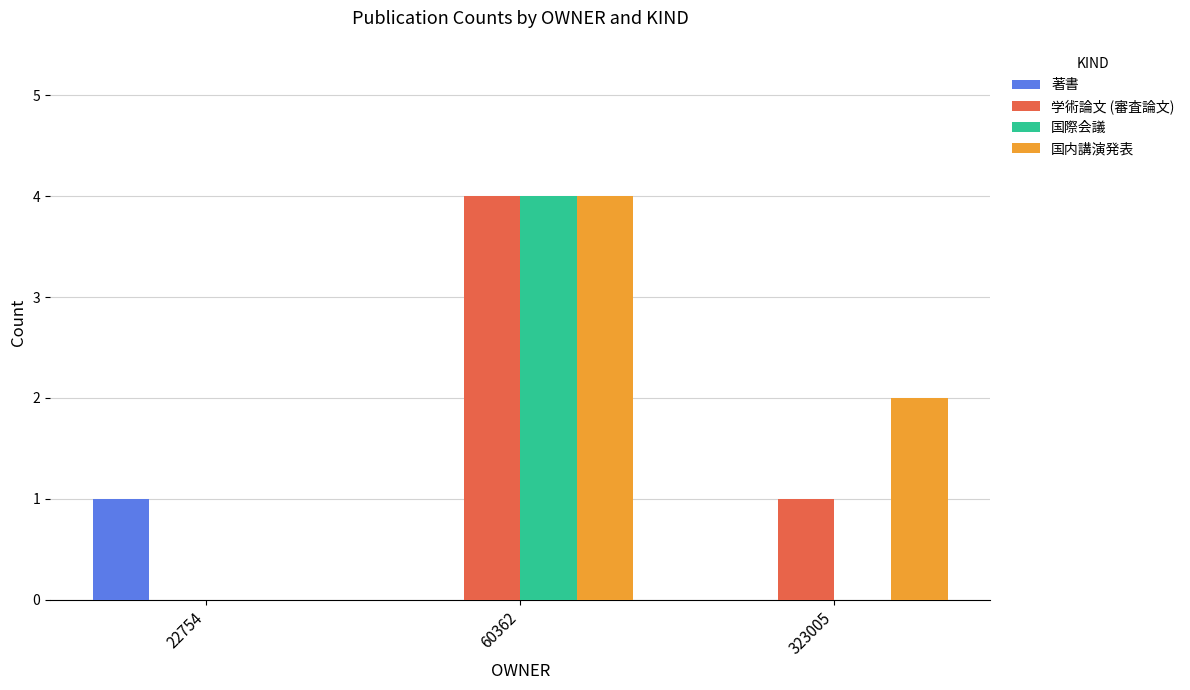

How many categories are shown in the chart?

3